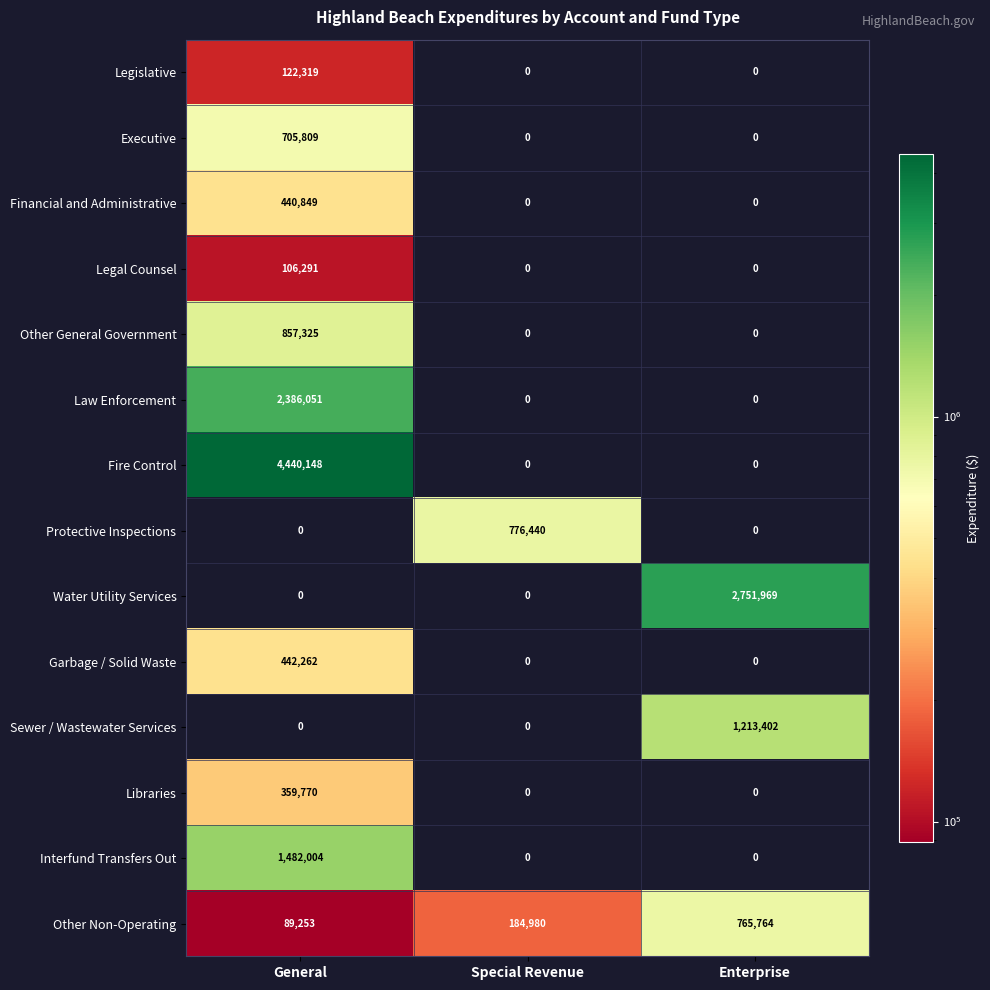

At how many categories does at least one series exceed 1555045?

2